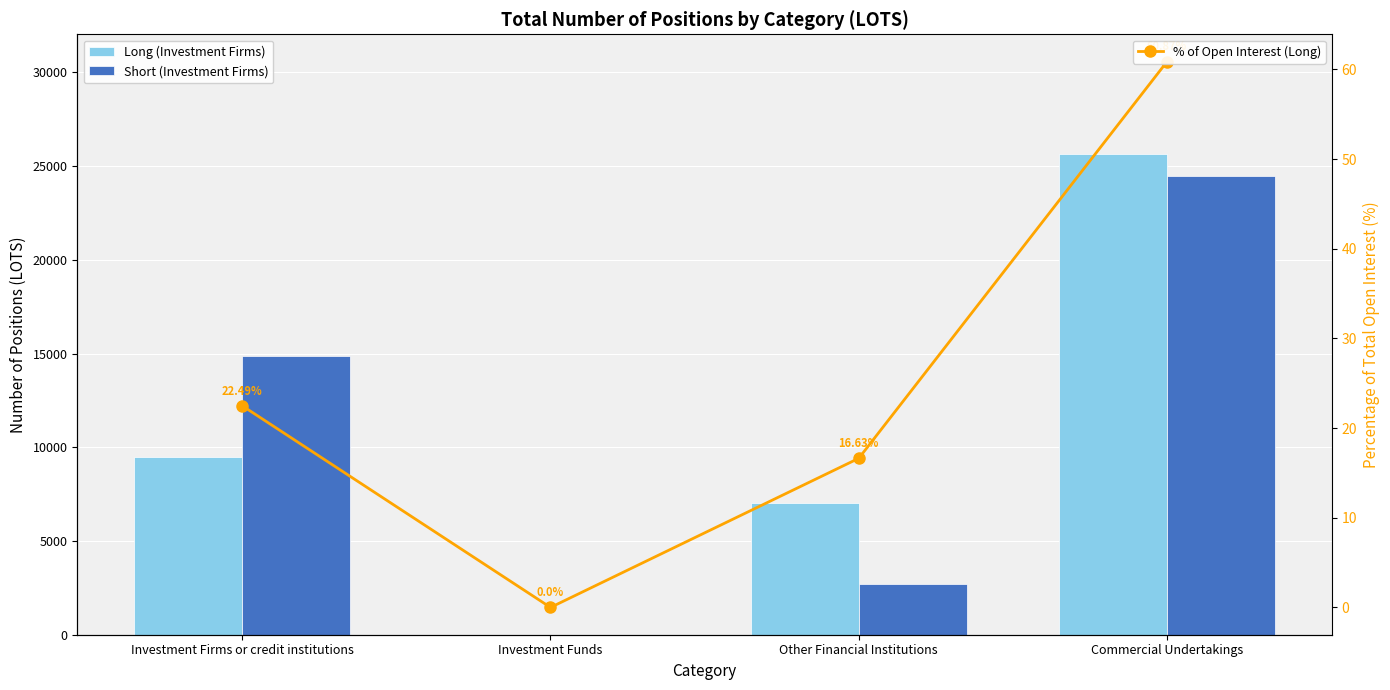

List the labels in order of % of Open Interest (Long) value, smallest first.

Investment Funds, Other Financial Institutions, Investment Firms or credit institutions, Commercial Undertakings